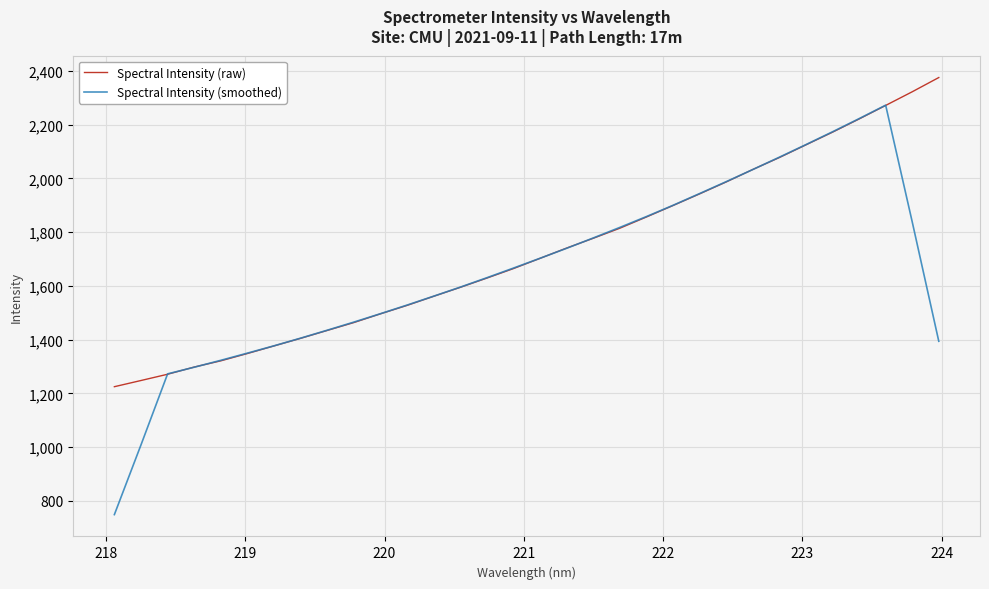

What is the smallest value displayed?

748.7